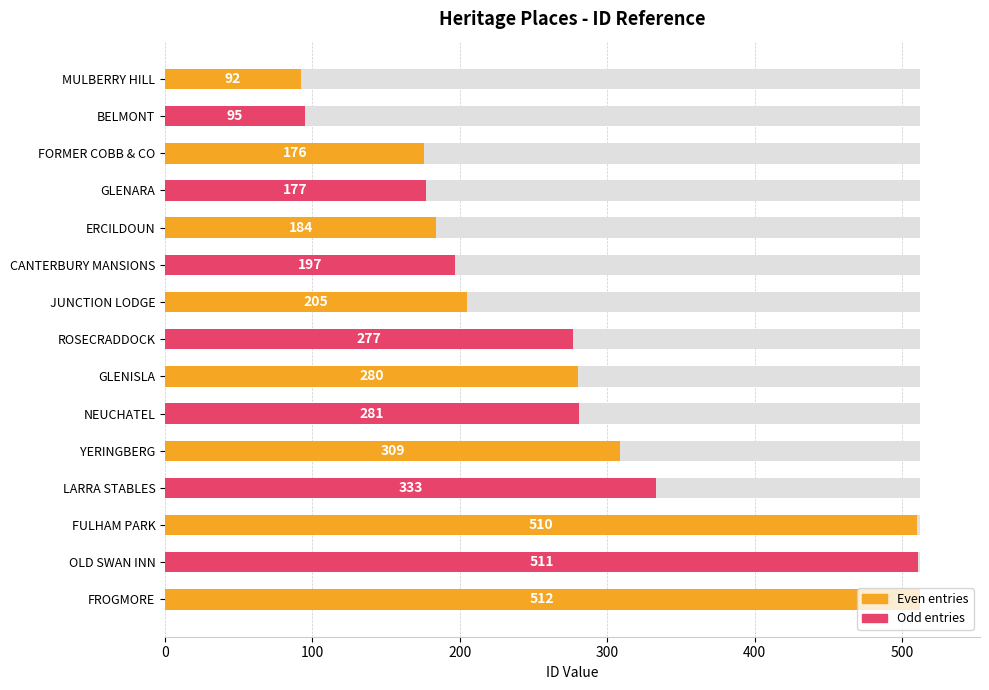

Read the value at CANTERBURY MANSIONS, to the nearest 50.

200